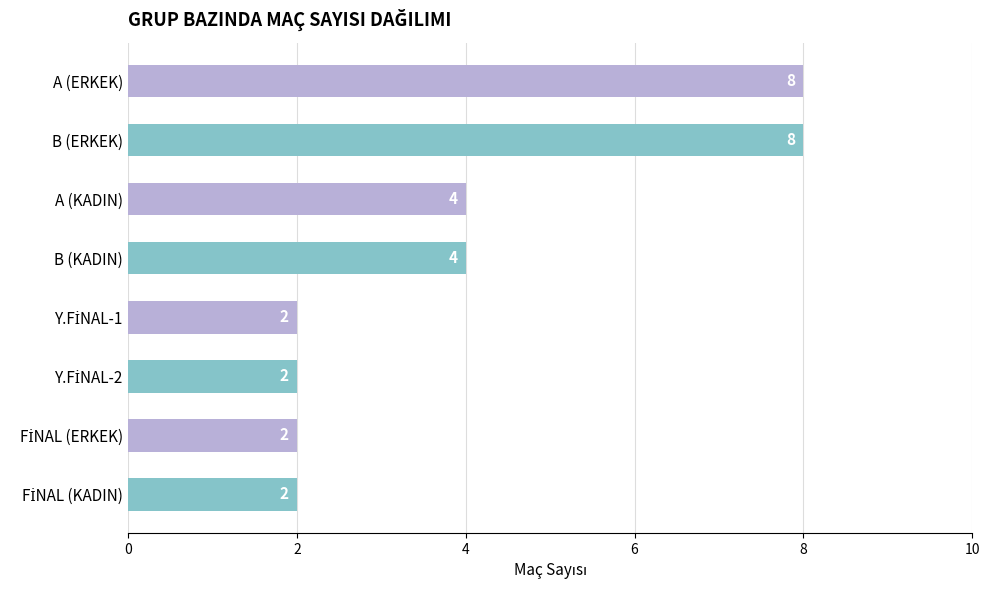

How many values are between 2 and 8?

8